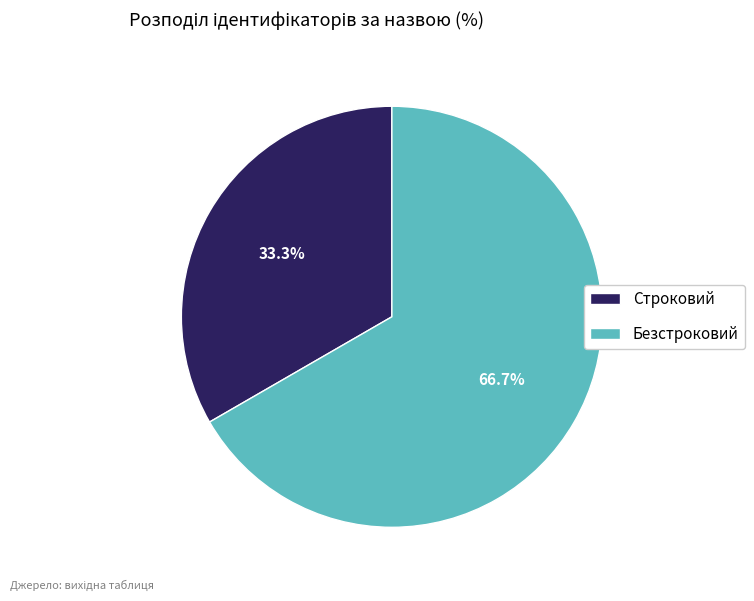

To the nearest percent, what is the average slice percentage?

50%